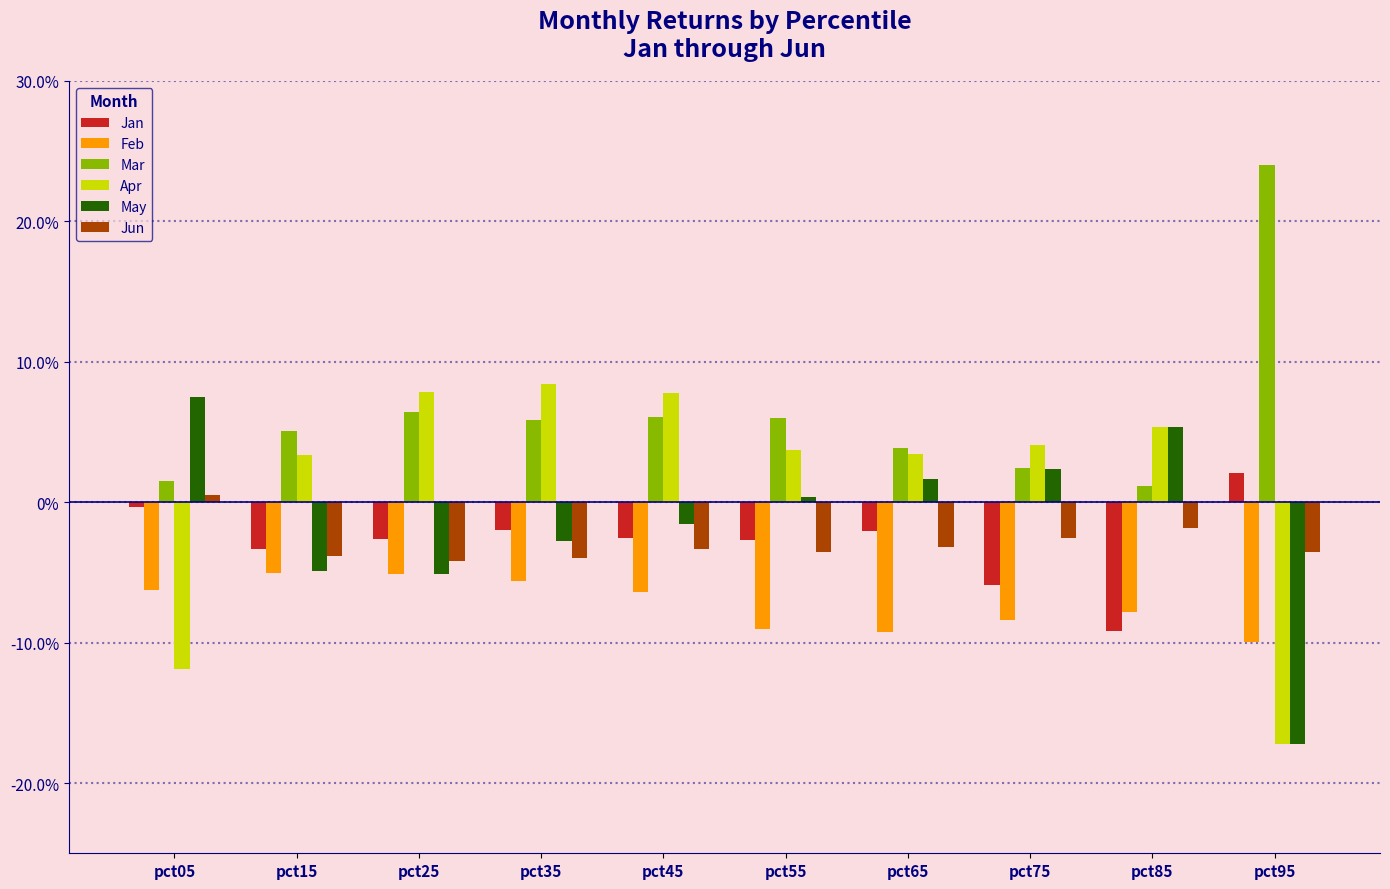

Are the bars grouped side by side (vs. stacked)?

Yes